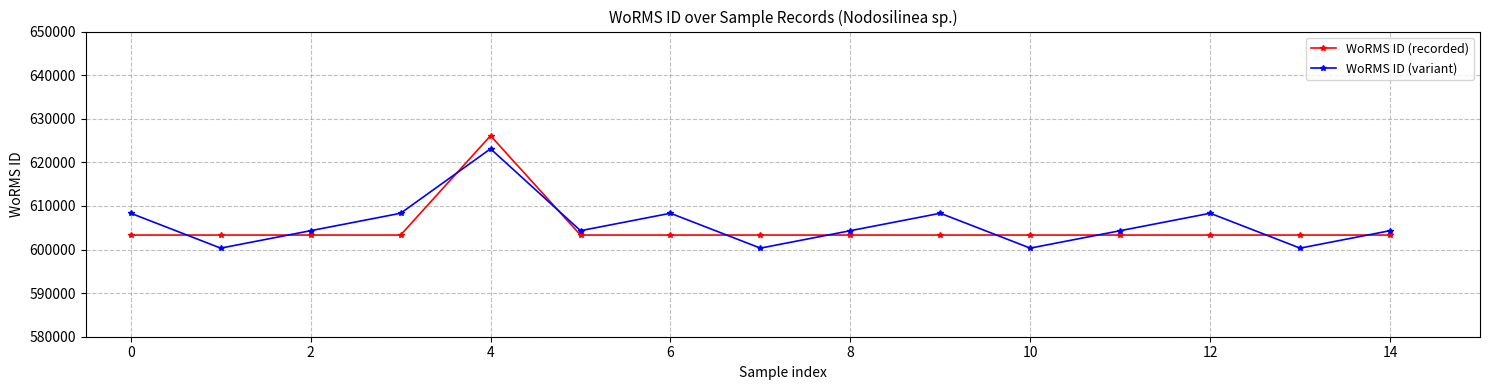

What is the lowest value of the WoRMS ID (variant) series?

600321